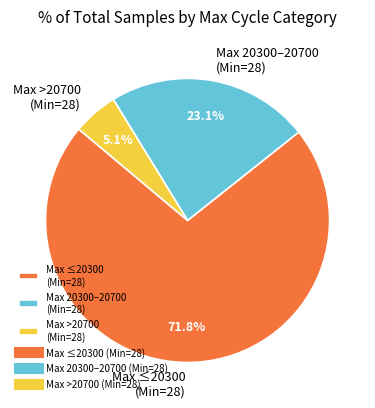

What is the majority slice?

Max ≤20300 (Min=28)